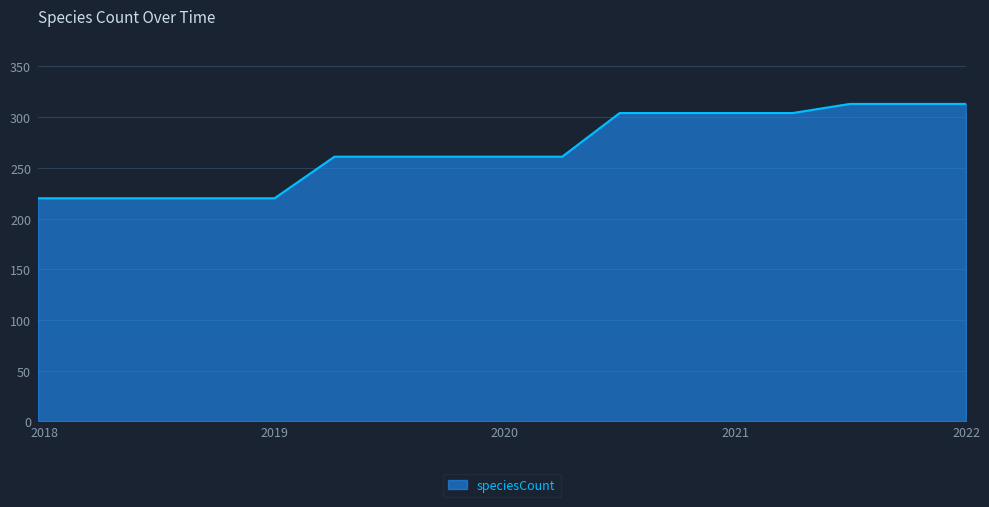

What is the greatest value displayed?

313